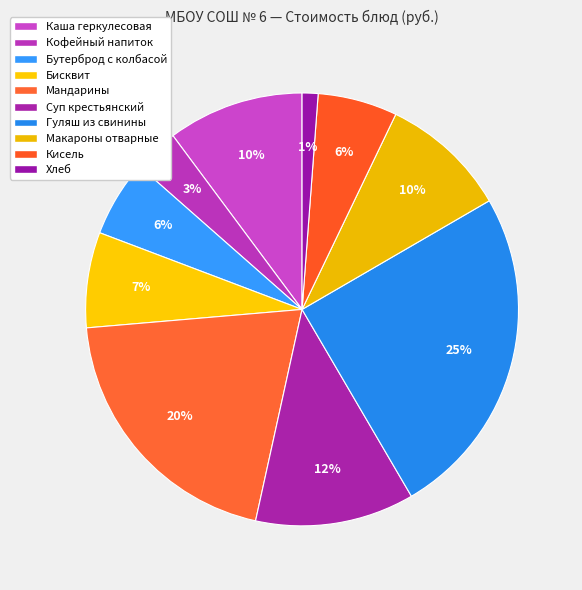

What is the smallest slice in the pie chart?

Хлеб